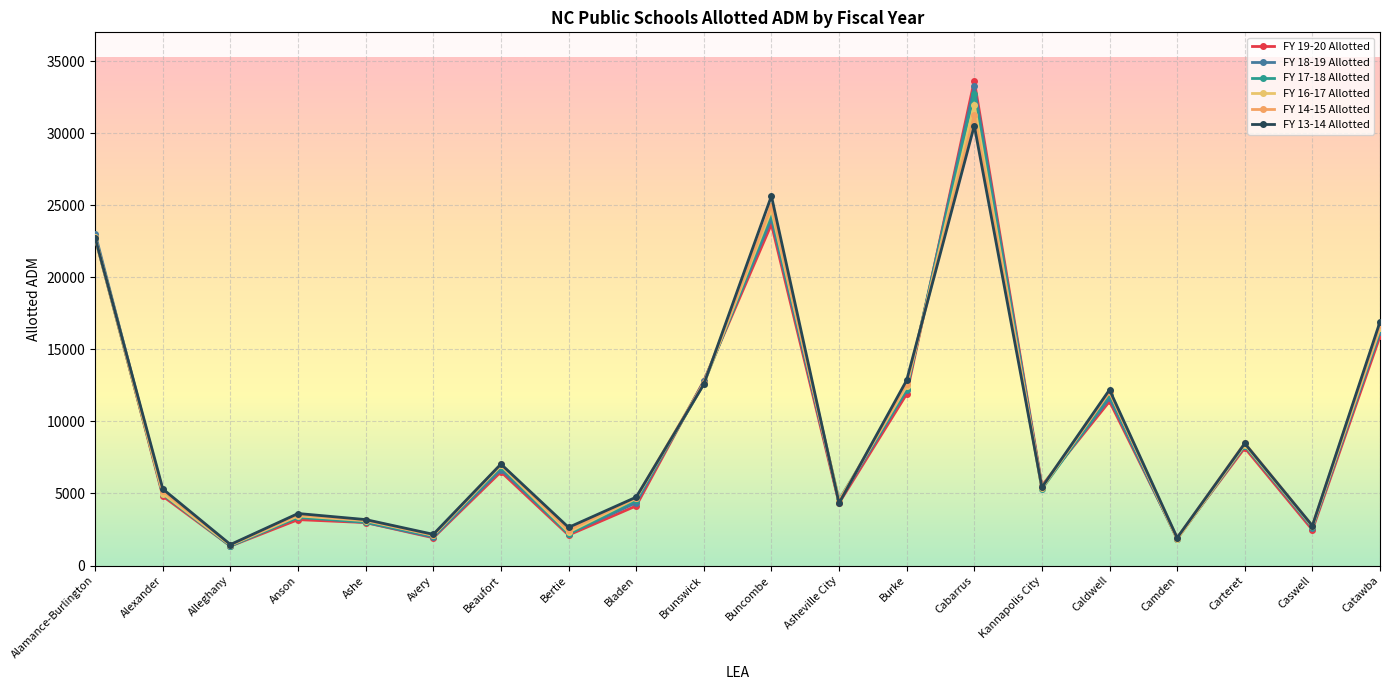

After their last crossing, which series has the higher values: FY 18-19 Allotted or FY 19-20 Allotted?

FY 18-19 Allotted